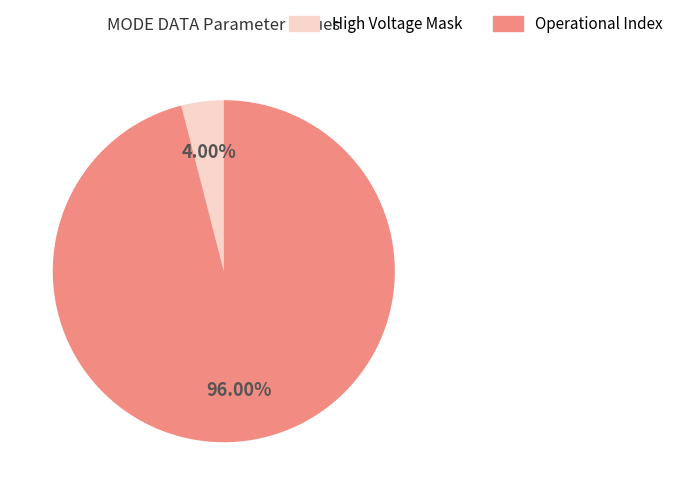

What is the largest slice in the pie chart?

Operational Index